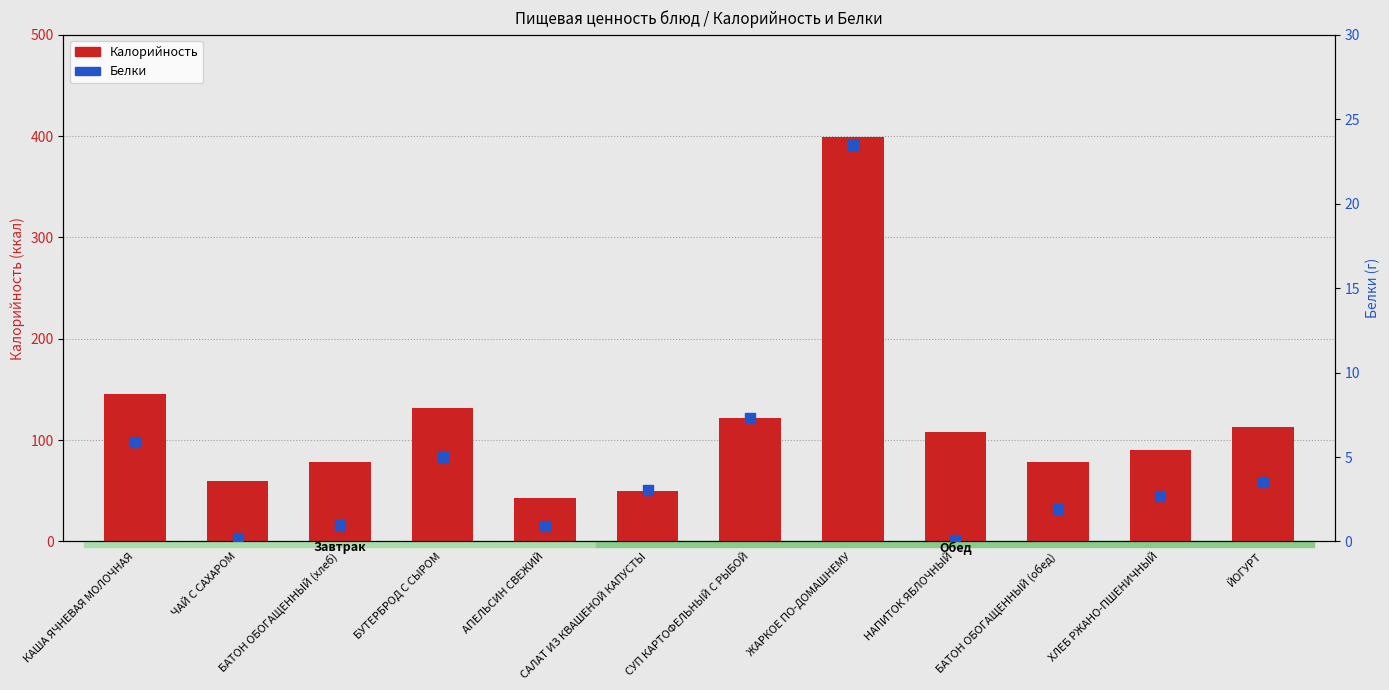

Which series reaches the maximum Y coordinate?

Калорийность